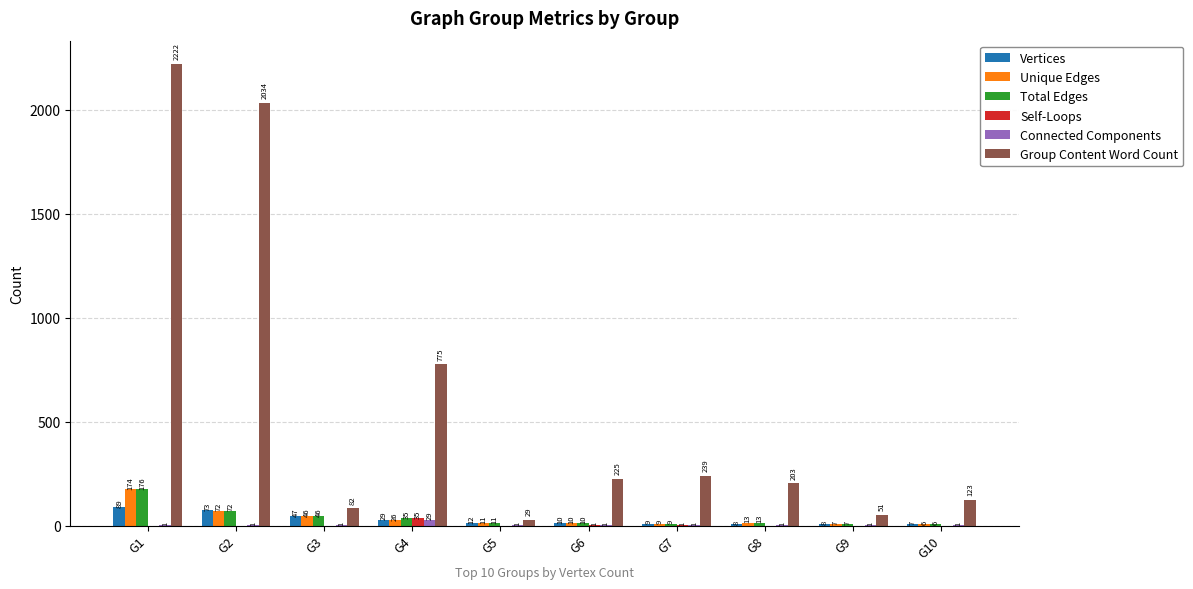

What is the maximum value for Vertices?

89